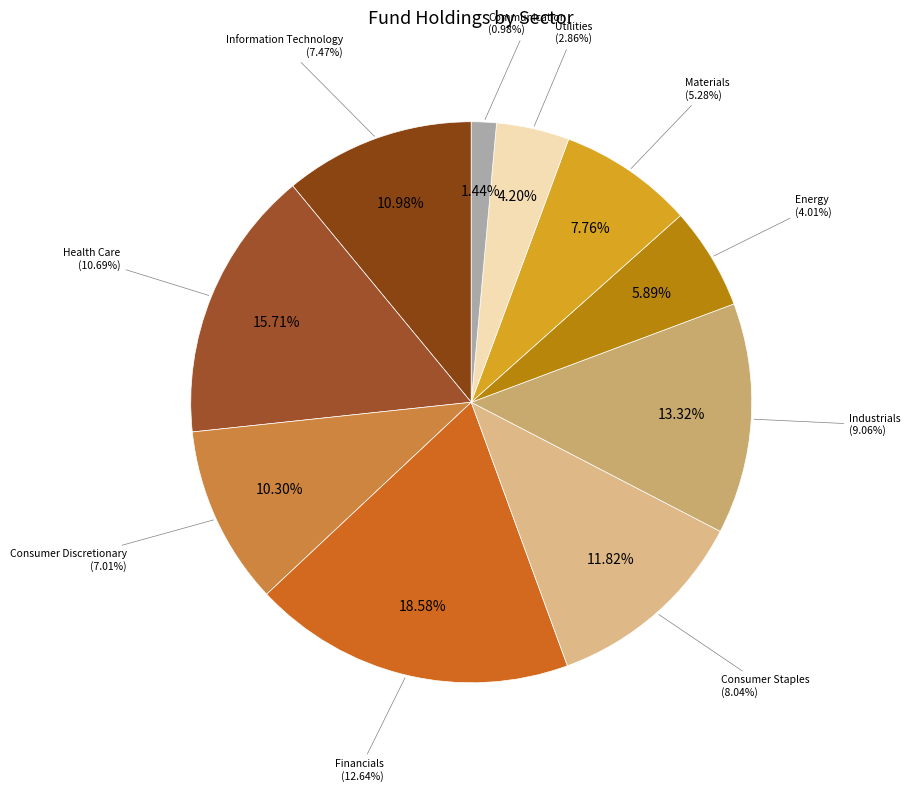

Count the number of slices in the pie.

10